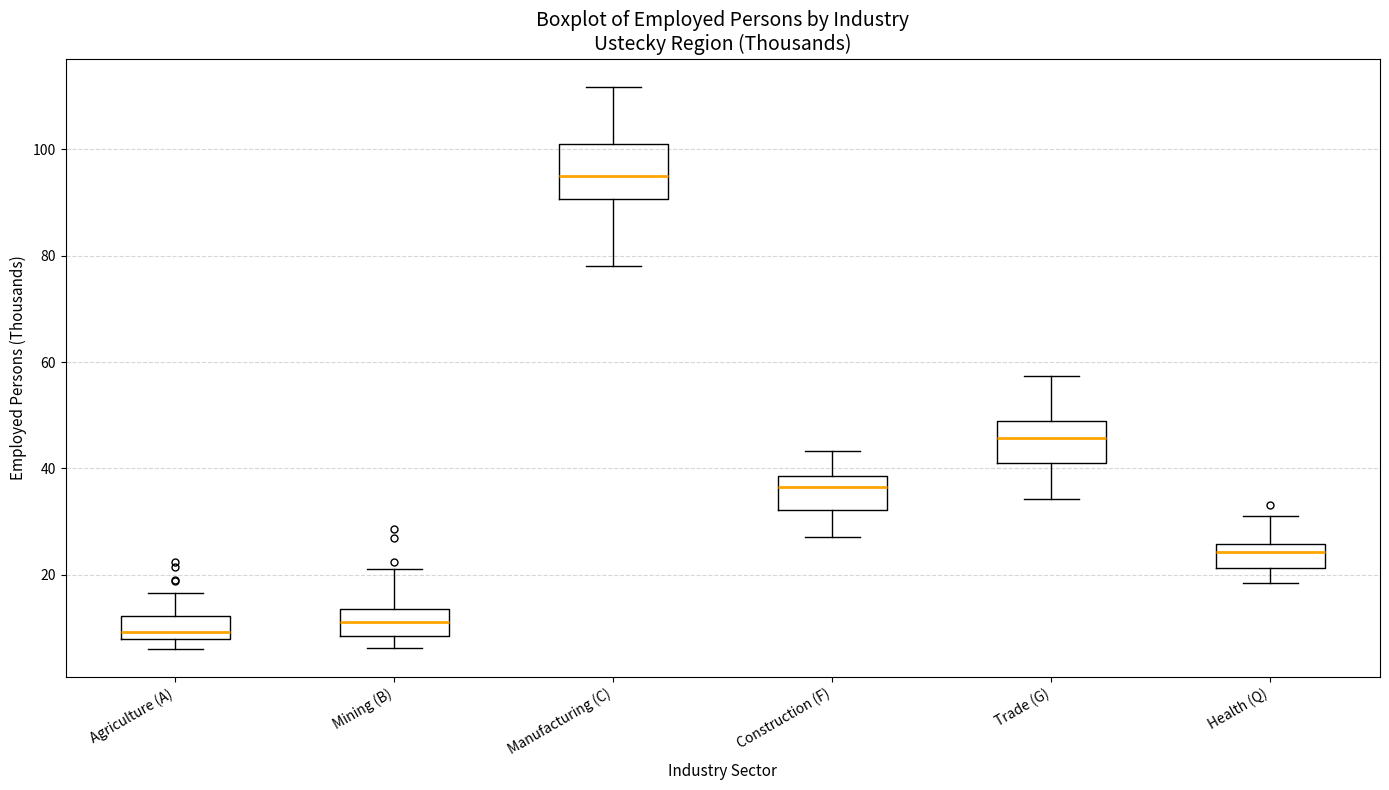

Where does the lower whisker of the box for Construction (F) end on the y-axis? The values are not printed on the chart, so give them approximately, as read against the axis.

28